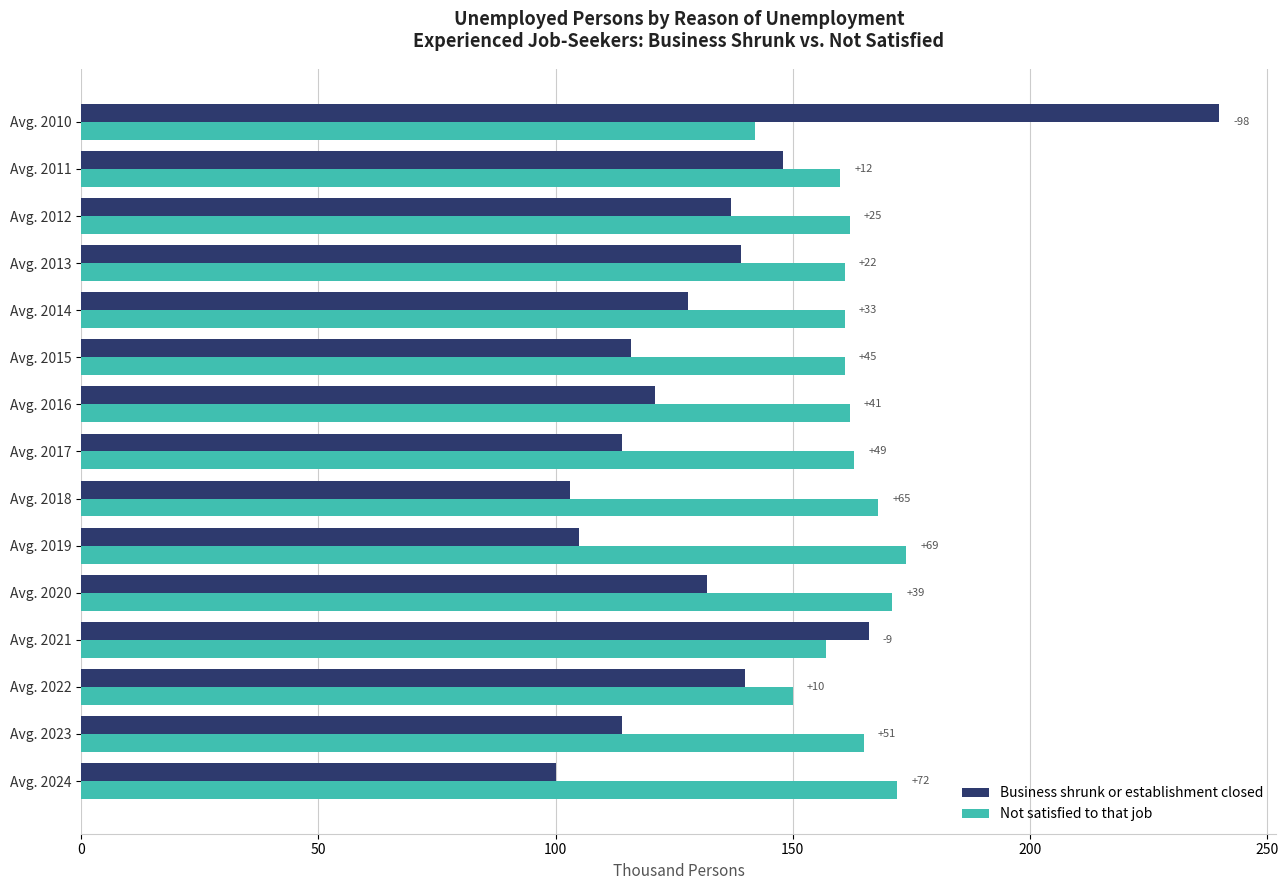

Reading right to left, transcribe all the data shown in this chart.

Business shrunk or establishment closed: 100	114	140	166	132	105	103	114	121	116	128	139	137	148	240
Not satisfied to that job: 172	165	150	157	171	174	168	163	162	161	161	161	162	160	142